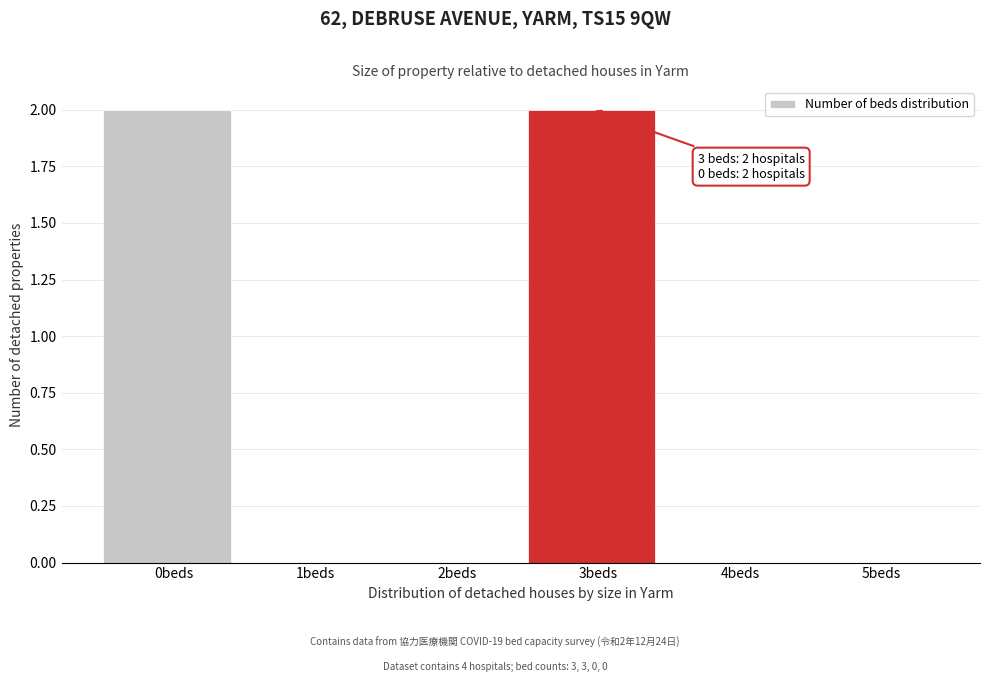

Reading left to right, transcribe all the data shown in this chart.

0beds=2	1beds=0	2beds=0	3beds=2	4beds=0	5beds=0